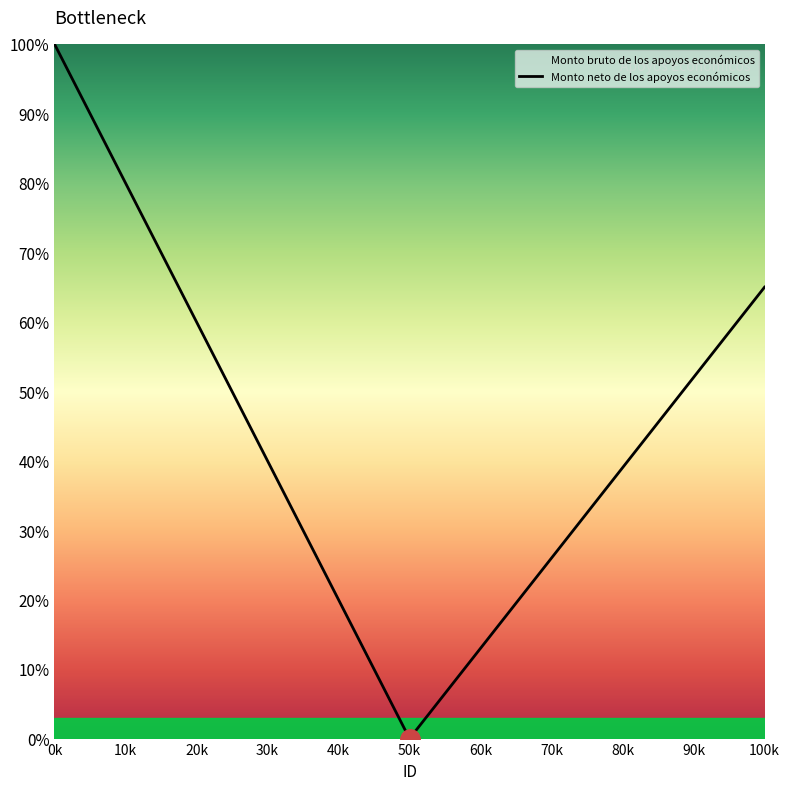

At which category does the data reach its first local valley?

50k